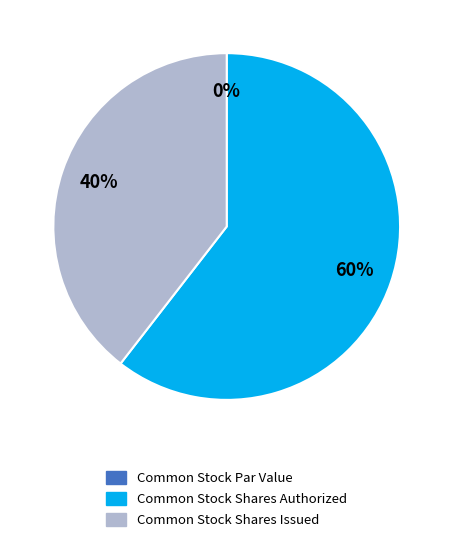

How many segments does this pie chart have?

3